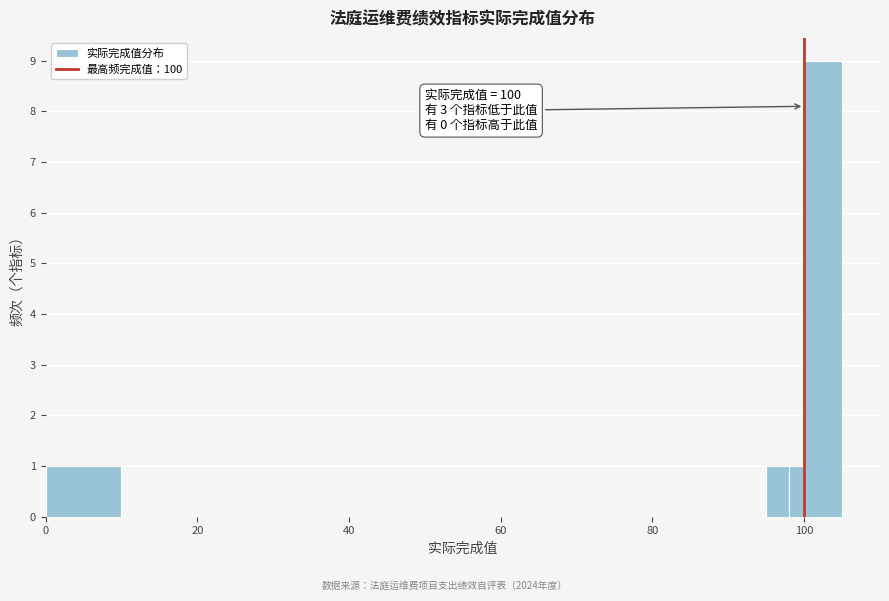

Read against the x-axis, roughly where is the centre of the tallest bar?

102